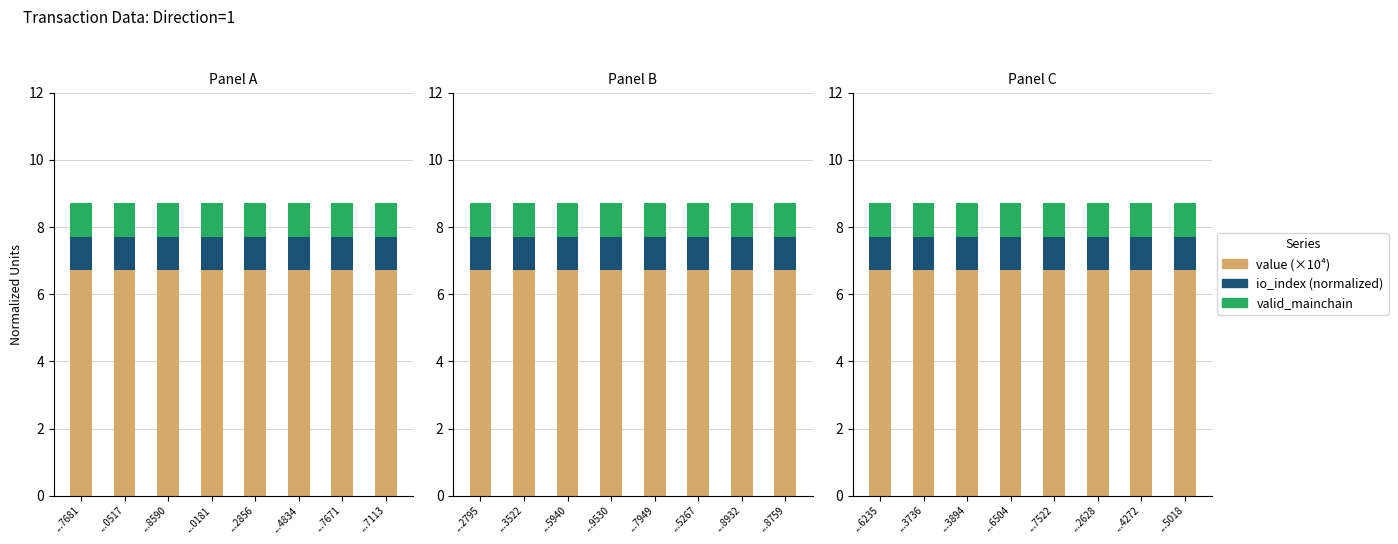

Rank the series at ...6504 from lowest to highest value.

valid_mainchain, io_index (normalized), value (×10⁴)